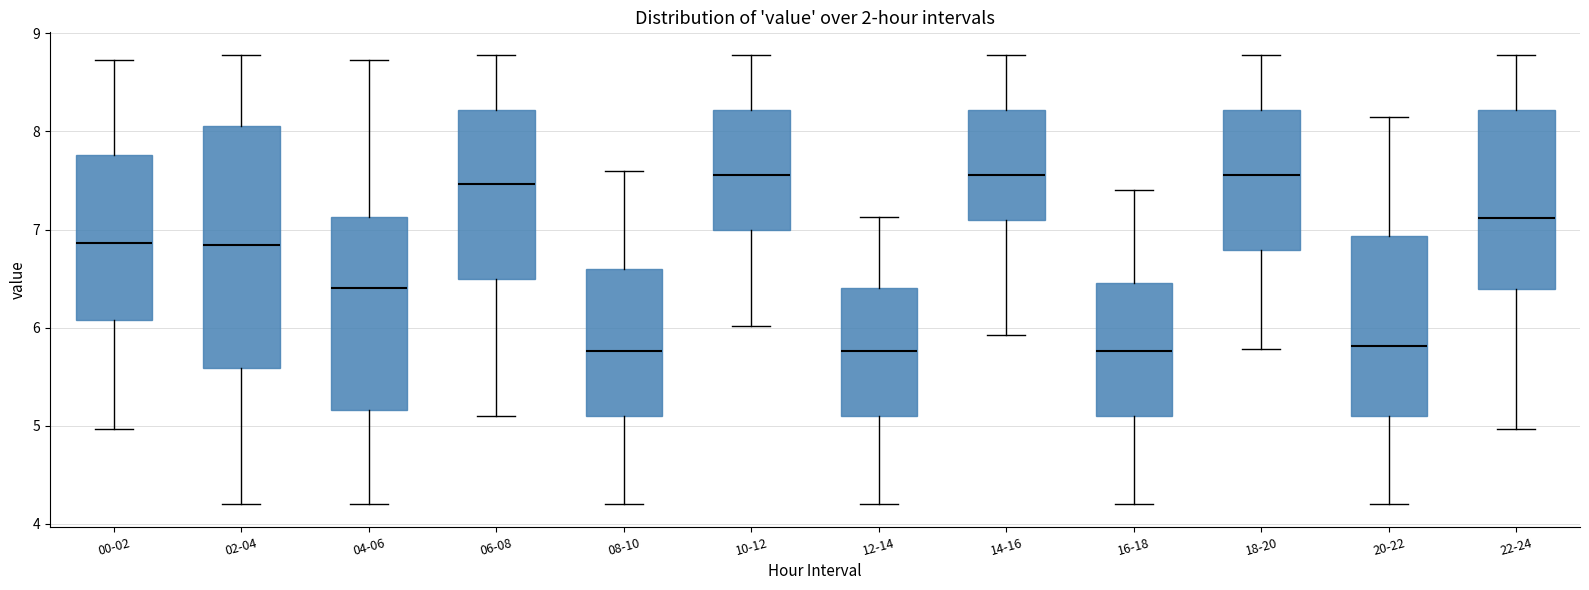

Reading left to right, read every box against the y-axis: the position of its median line, the range the box covers, and the ends of its whiskers. The values are not printed on the chart, so give them approximately, as read against the axis.

00-02: median 6.9, box 6.1 to 7.8, whiskers 5.0 to 8.7
02-04: median 6.8, box 5.6 to 8.1, whiskers 4.2 to 8.8
04-06: median 6.4, box 5.2 to 7.1, whiskers 4.2 to 8.7
06-08: median 7.5, box 6.5 to 8.2, whiskers 5.1 to 8.8
08-10: median 5.8, box 5.1 to 6.6, whiskers 4.2 to 7.6
10-12: median 7.6, box 7.0 to 8.2, whiskers 6.0 to 8.8
12-14: median 5.8, box 5.1 to 6.4, whiskers 4.2 to 7.1
14-16: median 7.6, box 7.1 to 8.2, whiskers 5.9 to 8.8
16-18: median 5.8, box 5.1 to 6.5, whiskers 4.2 to 7.4
18-20: median 7.6, box 6.8 to 8.2, whiskers 5.8 to 8.8
20-22: median 5.8, box 5.1 to 6.9, whiskers 4.2 to 8.2
22-24: median 7.1, box 6.4 to 8.2, whiskers 5.0 to 8.8